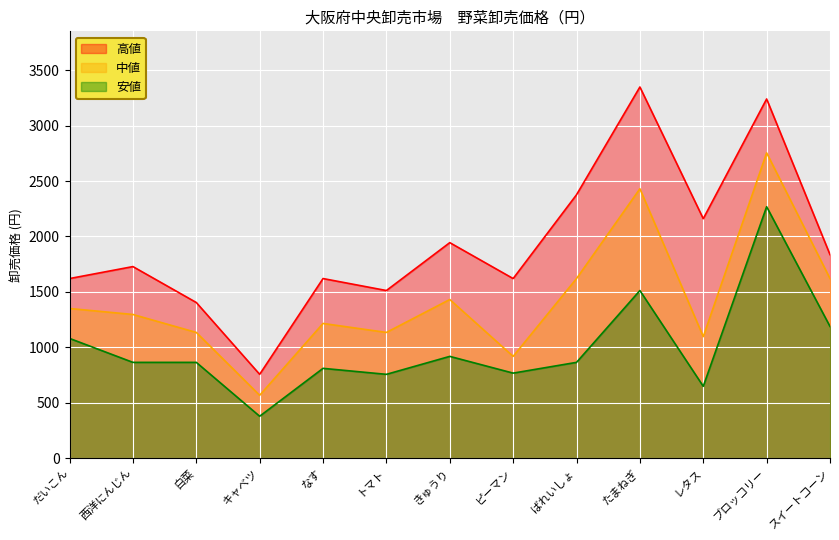

What is the difference between the second highest and second lowest values in the 中値 series?

1512